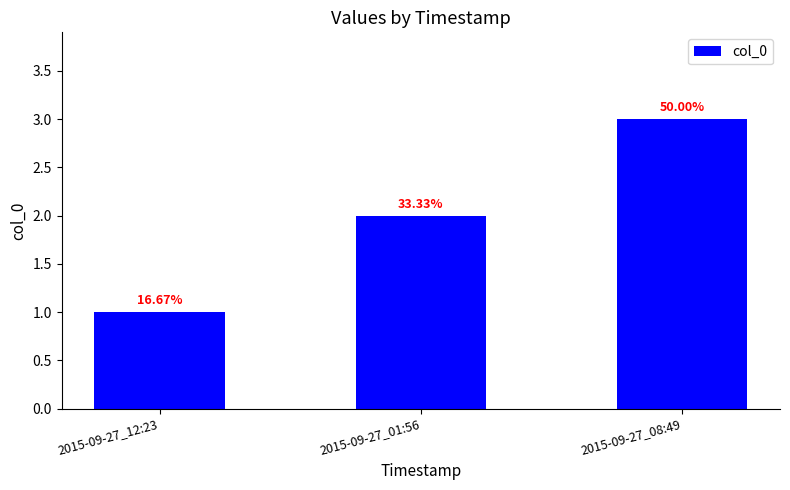

Which label corresponds to the largest value in the chart?

2015-09-27_08:49